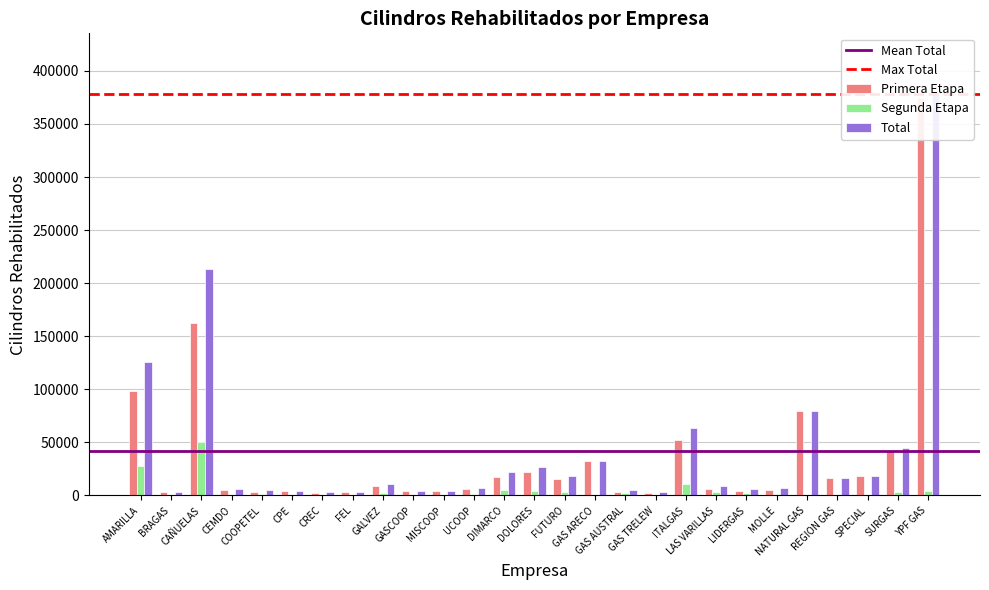

Reading left to right, transcribe all the data shown in this chart.

Primera Etapa: 98128	3530	162362	4995	3393	4195	2572	2998	8972	4145	4180	5787	17139	22192	15399	32788	3121	2600	52706	6137	4400	5359	79323	16515	18645	41790	374240
Segunda Etapa: 28081	0	50535	727	1310	201	439	200	2165	138	400	968	4797	4406	3400	0	2199	600	11199	2838	2067	1394	600	0	0	3400	4336
Total: 126209	3530	212897	5722	4703	4396	3011	3198	11137	4283	4580	6755	21936	26598	18799	32788	5320	3200	63905	8975	6467	6753	79923	16515	18645	45190	378576